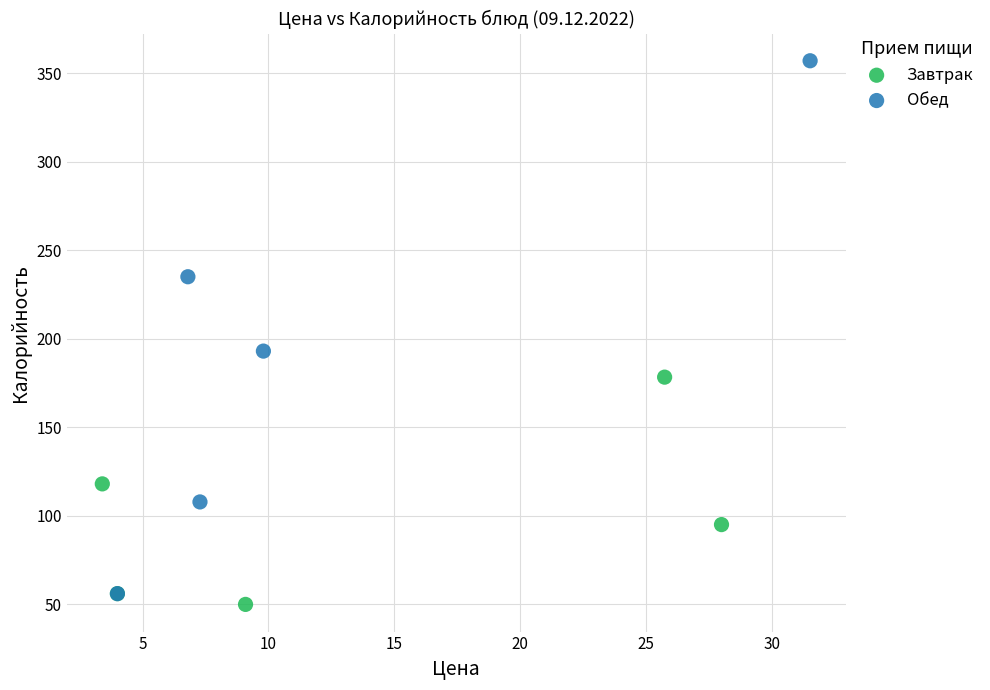

What are all the series names shown in the legend?

Завтрак, Обед